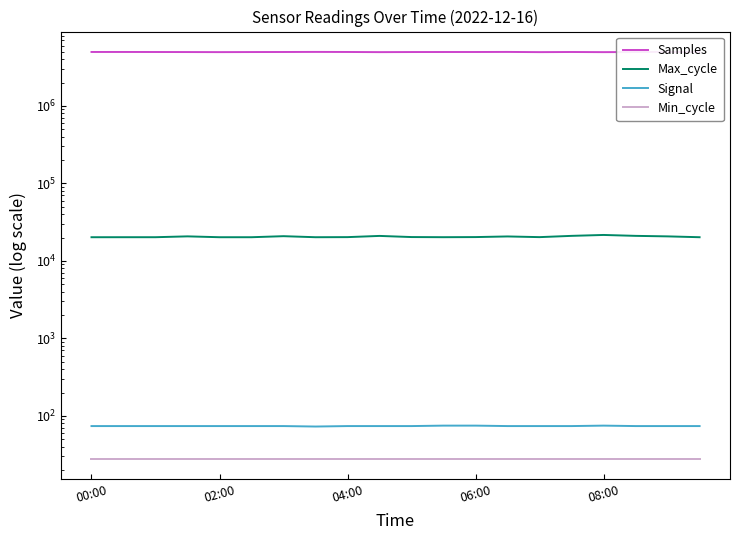

In Signal, how many points are lower than both neighbors (excluding endpoints)?

1